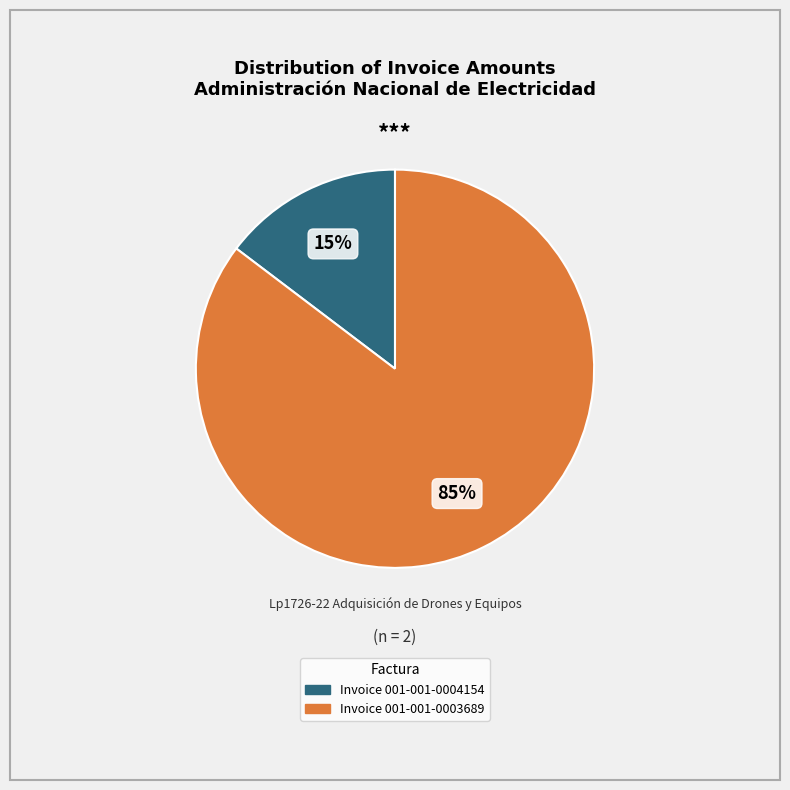

To the nearest percent, what is the average slice percentage?

50%